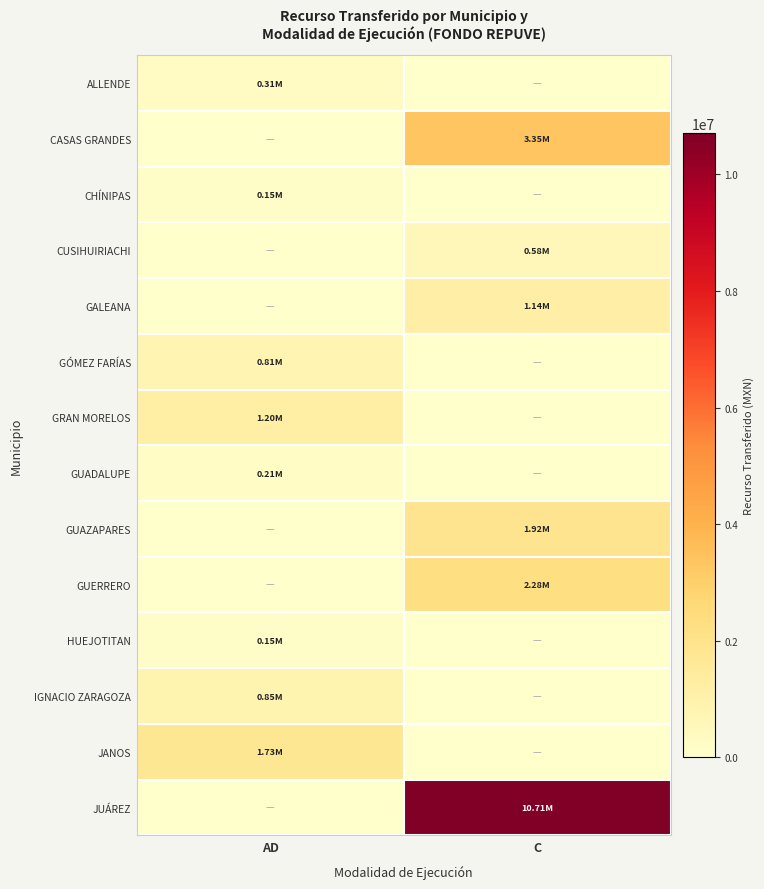

Which category has the highest value across all series?

C